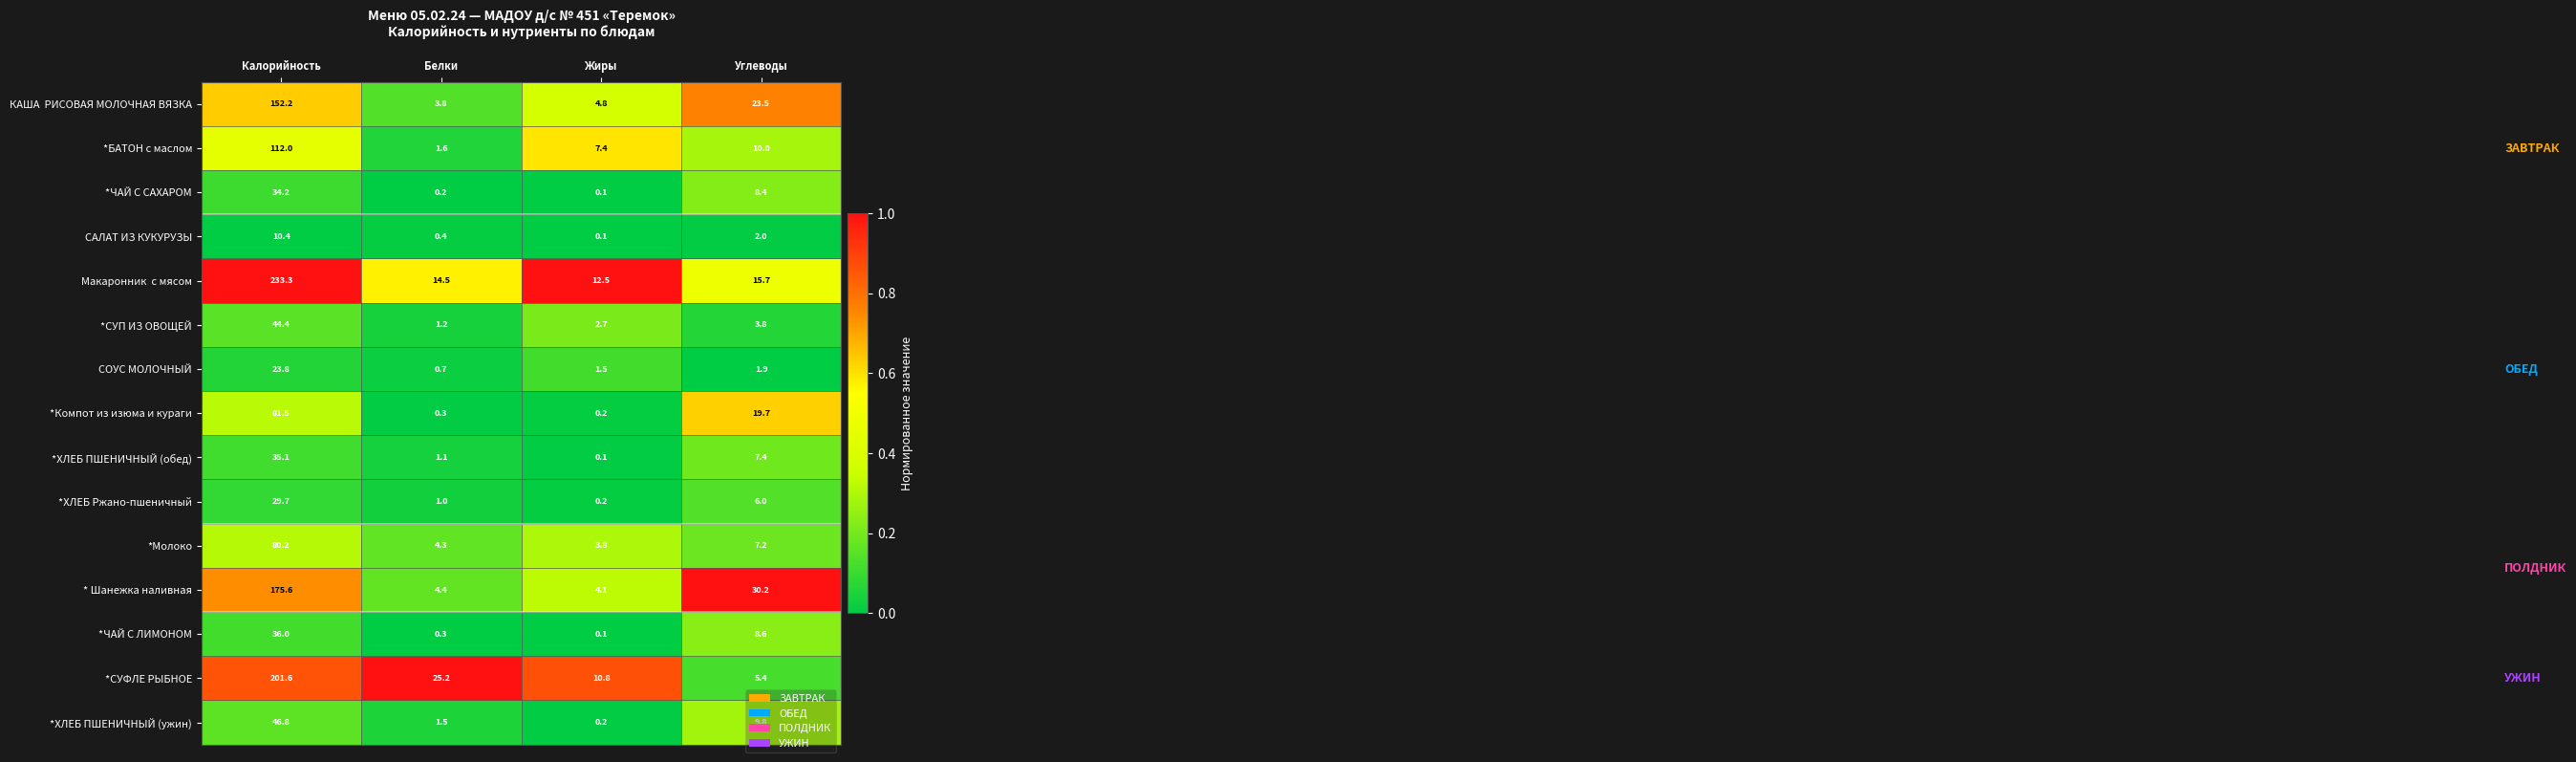

What is the sum of all *ХЛЕБ ПШЕНИЧНЫЙ (ужин) values?

58.3